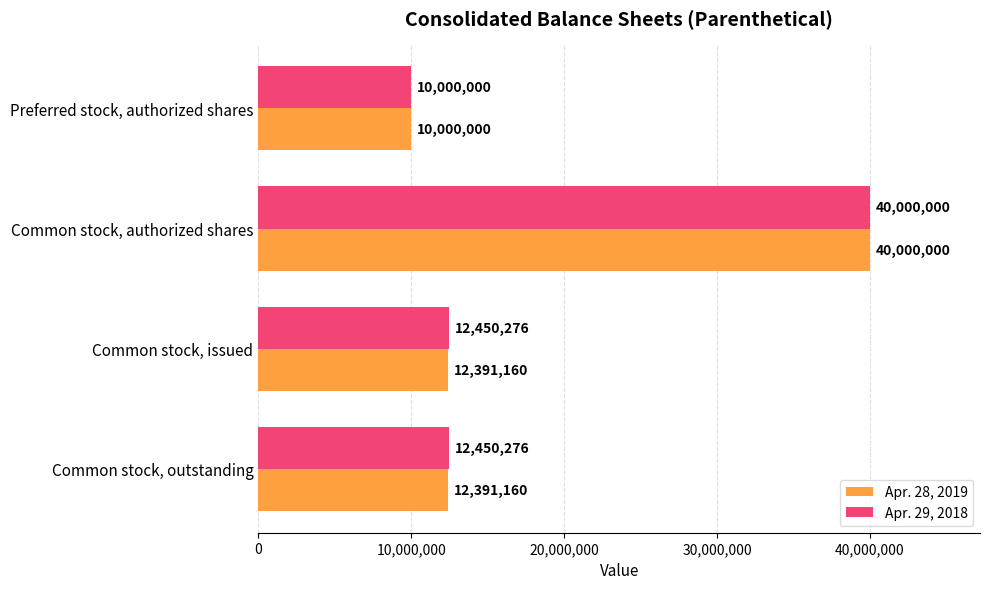

Count the number of categories in the chart.

4